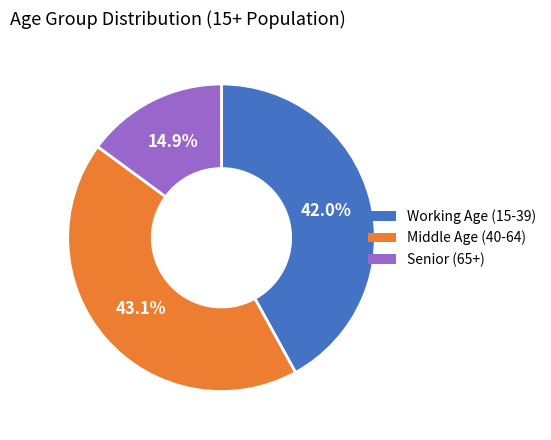

How many segments does this pie chart have?

3